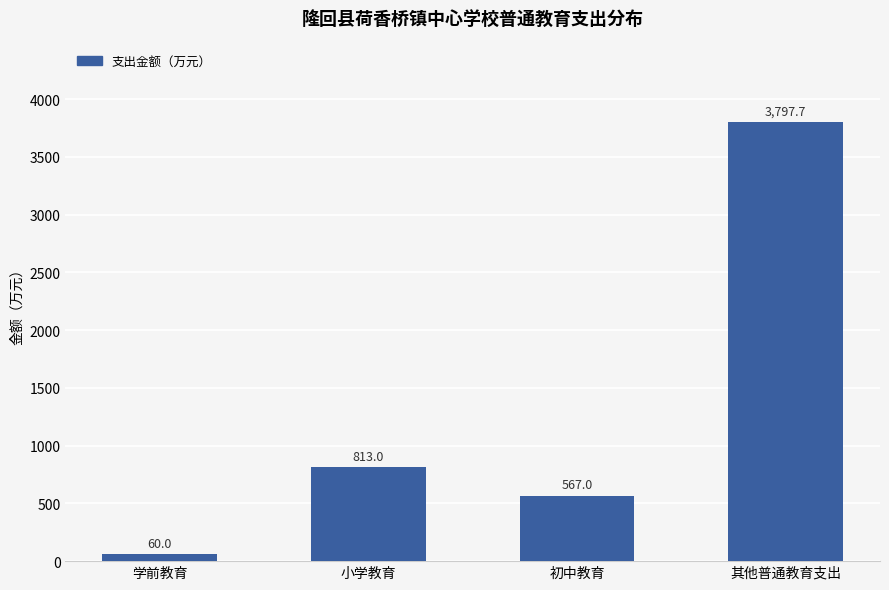

Reading left to right, what are all the values shown in this chart?

学前教育=60.0	小学教育=813.0	初中教育=567.0	其他普通教育支出=3797.7